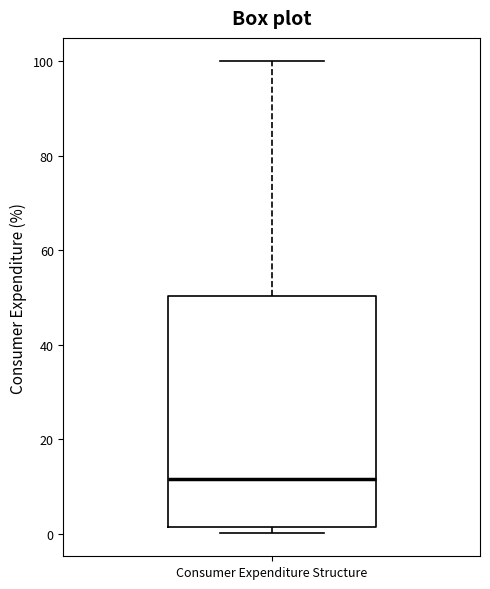

Where is the lower edge of the box for Consumer Expenditure Structure on the y-axis? The values are not printed on the chart, so give them approximately, as read against the axis.

2